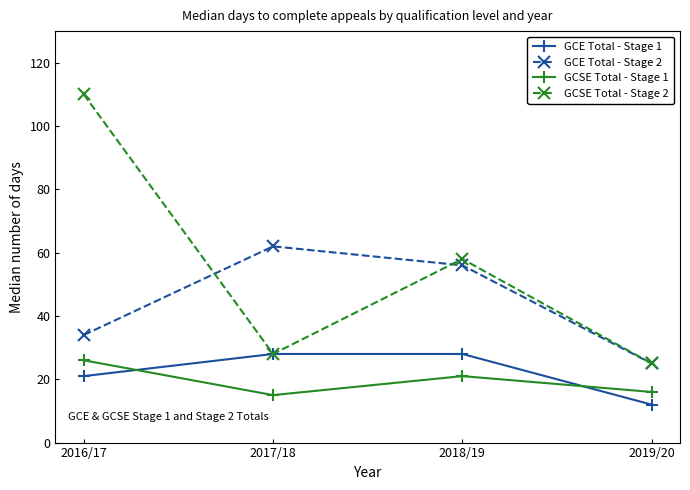

What is the spread (max minus min) of values at 2016/17?

89